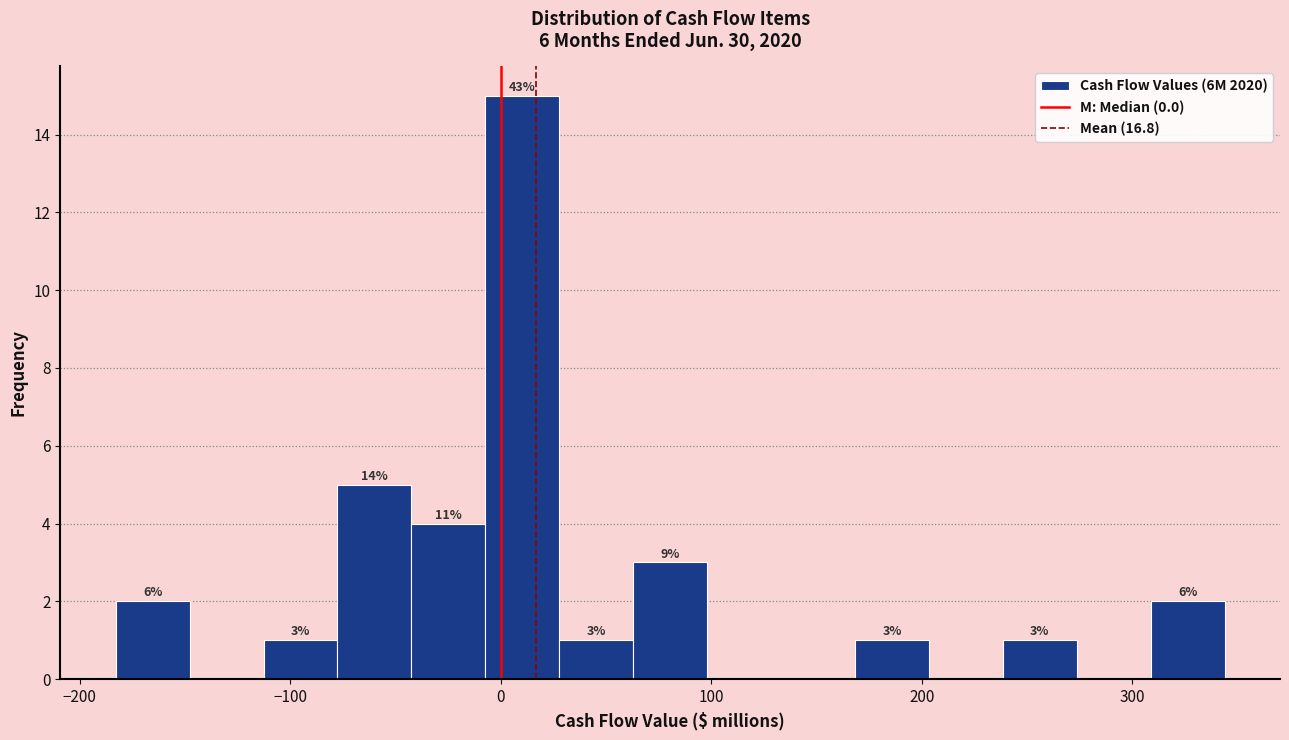

Read against the x-axis, roughly where is the centre of the tallest bar?

10